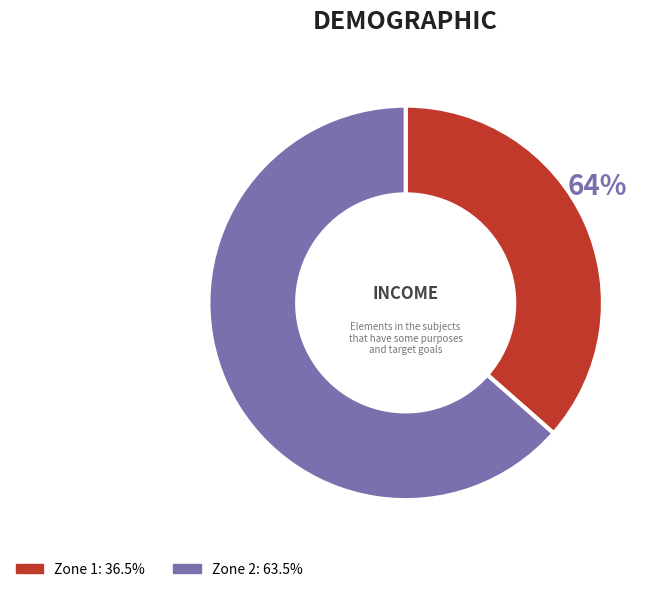

Is it true that Zone 0 is 0% of the pie?

True